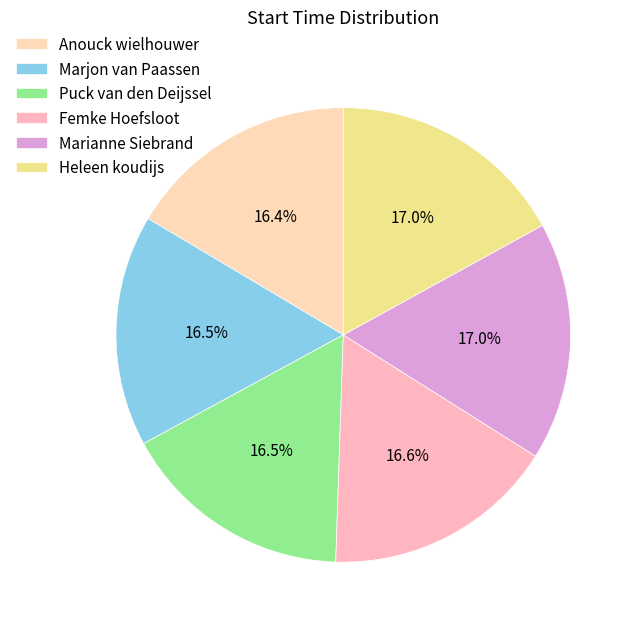

What percentage do Marjon van Paassen and Puck van den Deijssel together represent?

33.0%